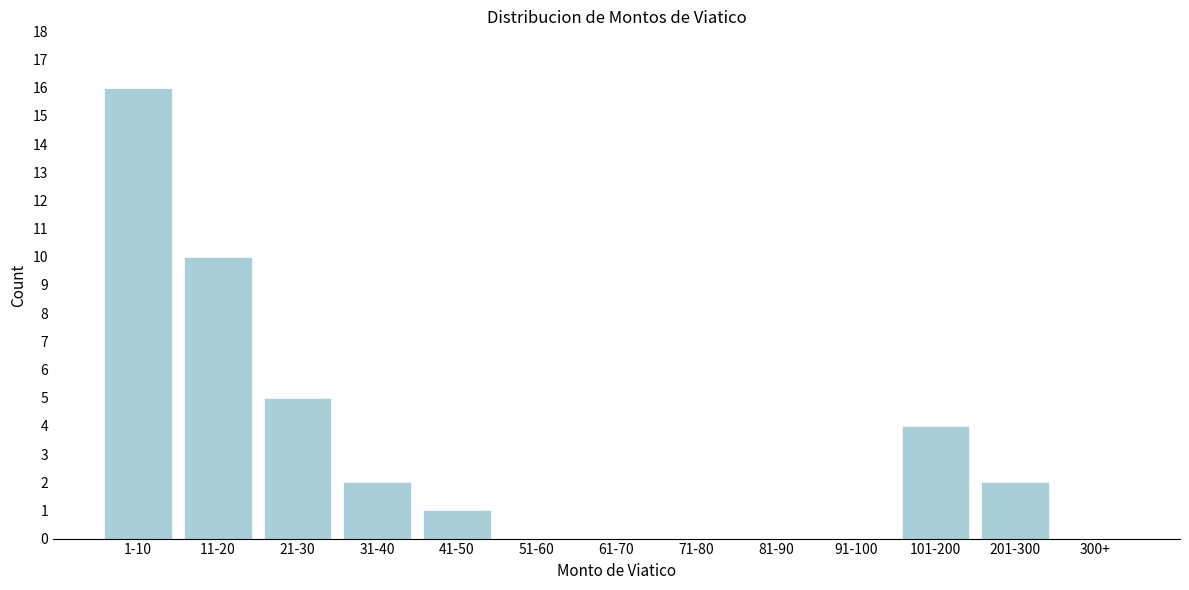

Reading left to right, what are all the values shown in this chart?

1-10=16	11-20=10	21-30=5	31-40=2	41-50=1	51-60=0	61-70=0	71-80=0	81-90=0	91-100=0	101-200=4	201-300=2	300+=0